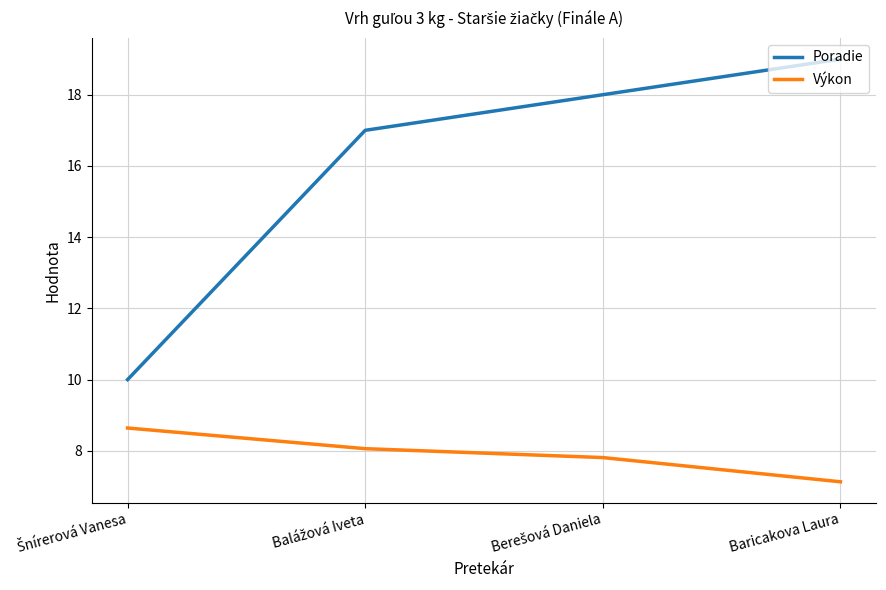

Which series has the largest range (max minus min)?

Poradie